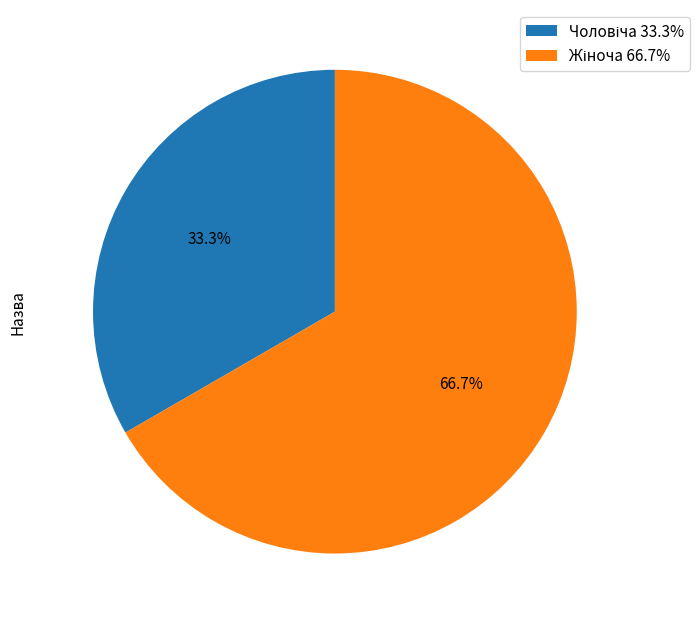

Is there a majority slice in this chart?

Yes